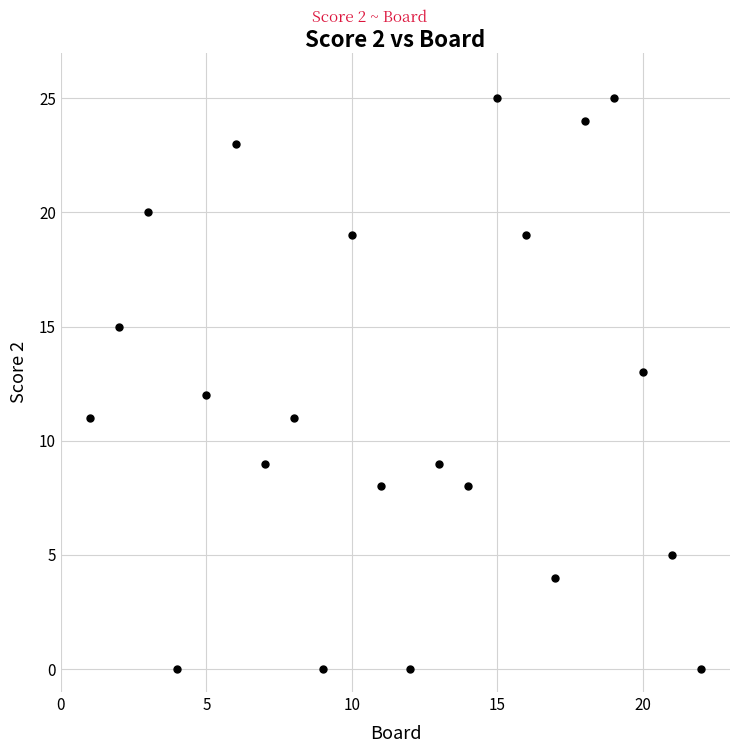

What is the range of X values (max minus min)?

21